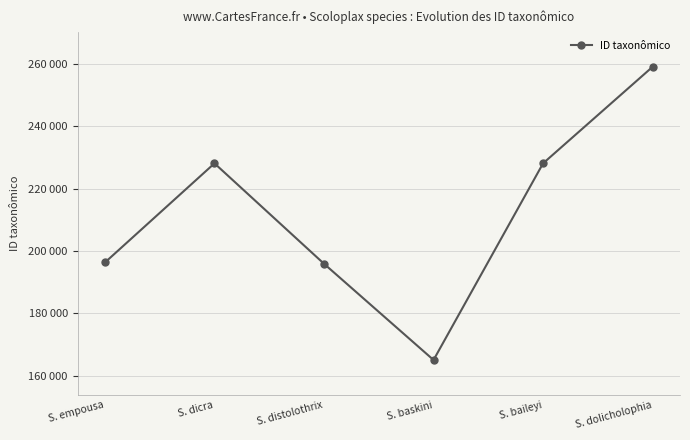

What is the value of the 6th point from the left?

259072